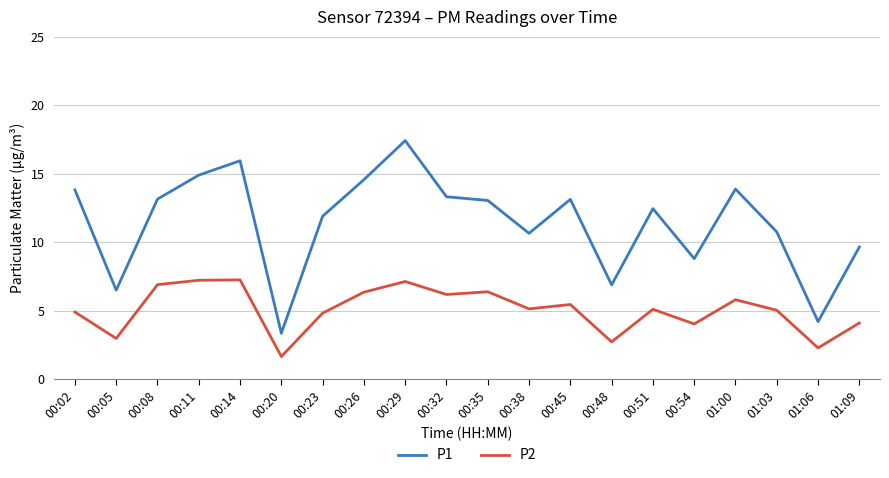

How many categories are shown in the chart?

20